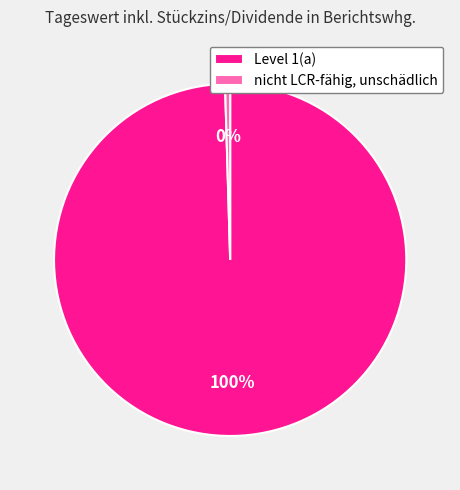

What is the majority slice?

Level 1(a)